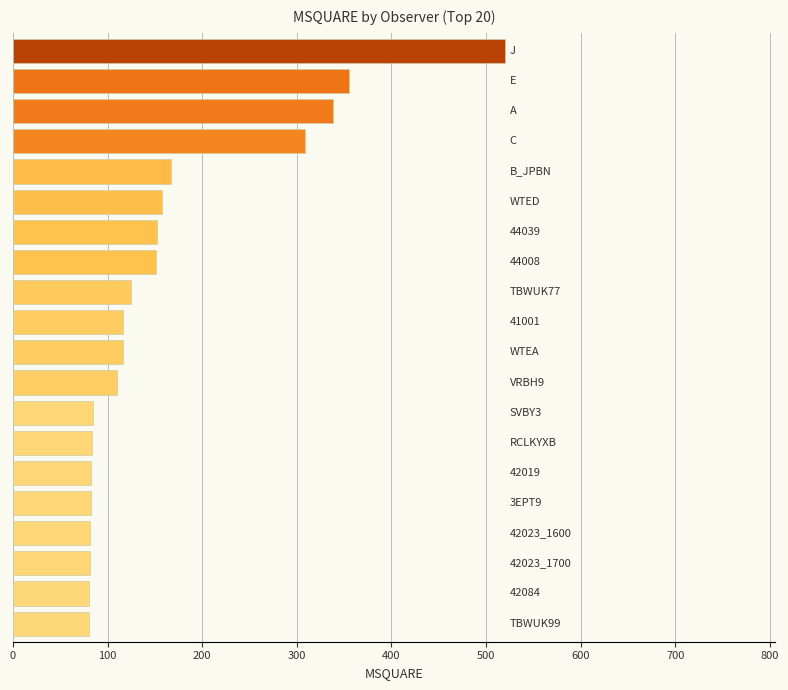

What is the difference between the maximum and minimum values?

440